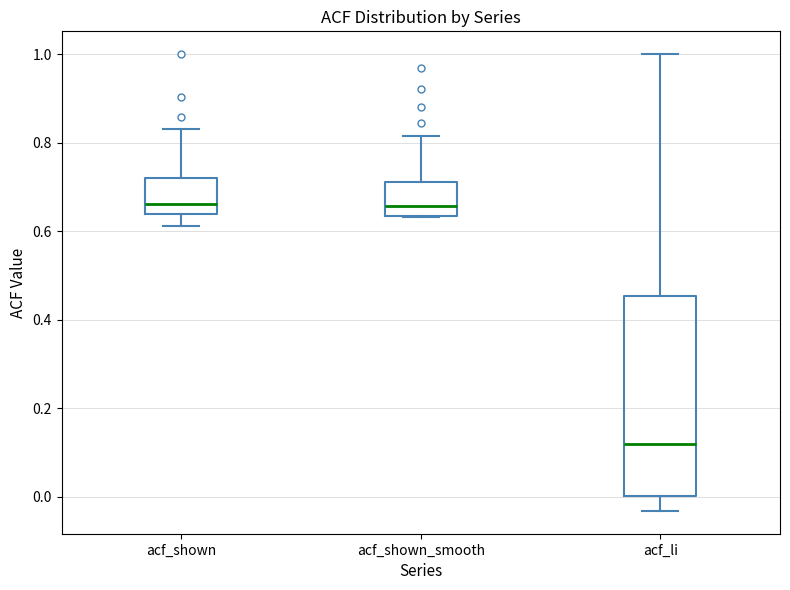

Where does the median line of the box for acf_shown_smooth sit on the y-axis? The values are not printed on the chart, so give them approximately, as read against the axis.

0.66